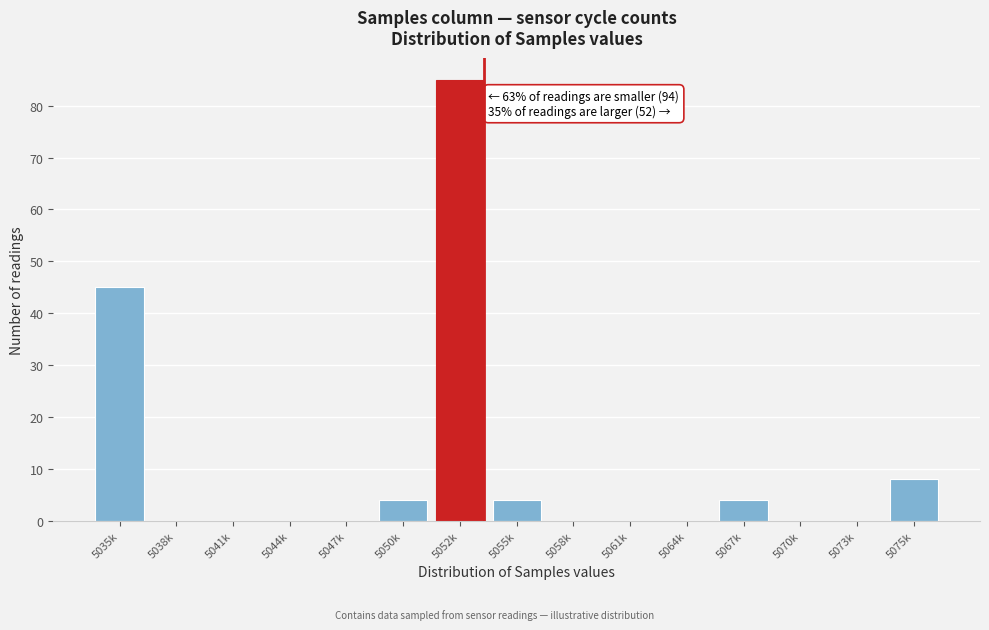

Reading right to left, what are all the values shown in this chart?

5075k=8	5073k=0	5070k=0	5067k=4	5064k=0	5061k=0	5058k=0	5055k=4	5052k=85	5050k=4	5047k=0	5044k=0	5041k=0	5038k=0	5035k=45